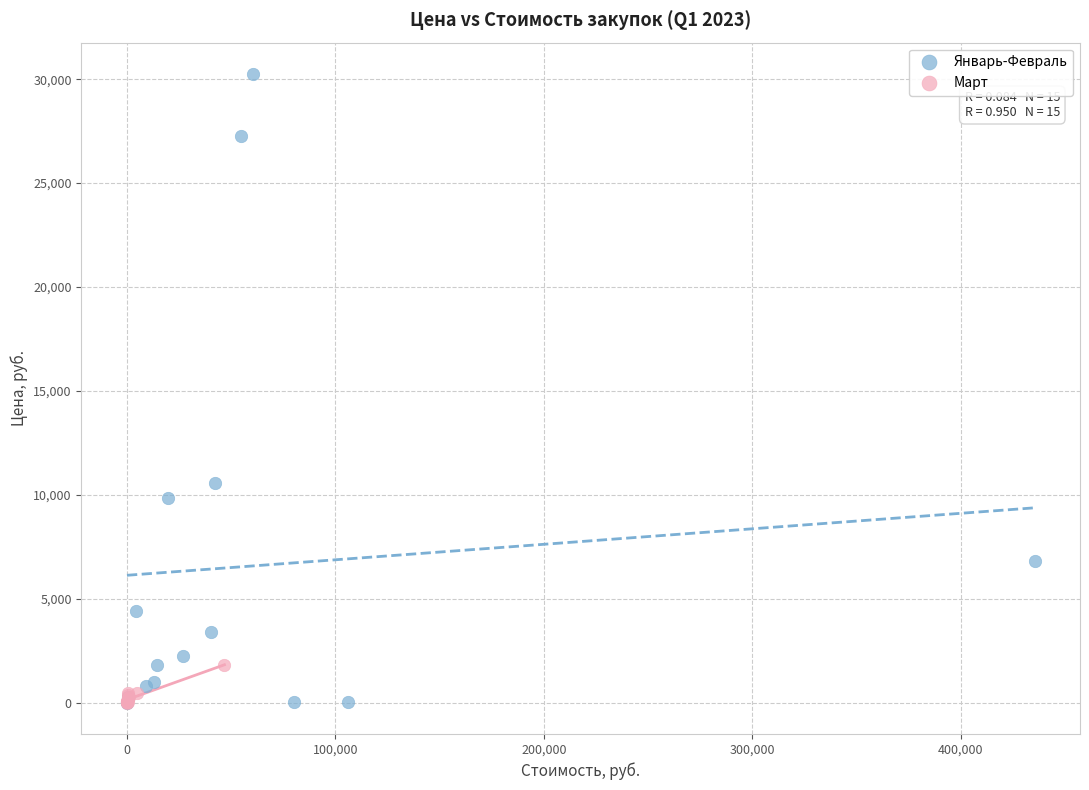

Which series has the largest Y range (max minus min)?

Январь-Февраль